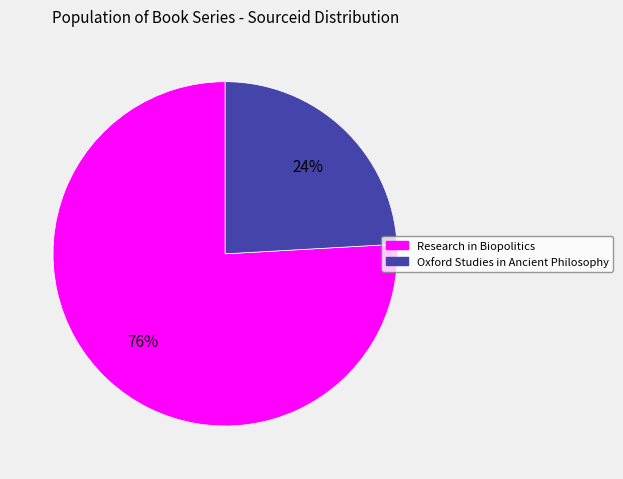

How many slices are in this pie chart?

2